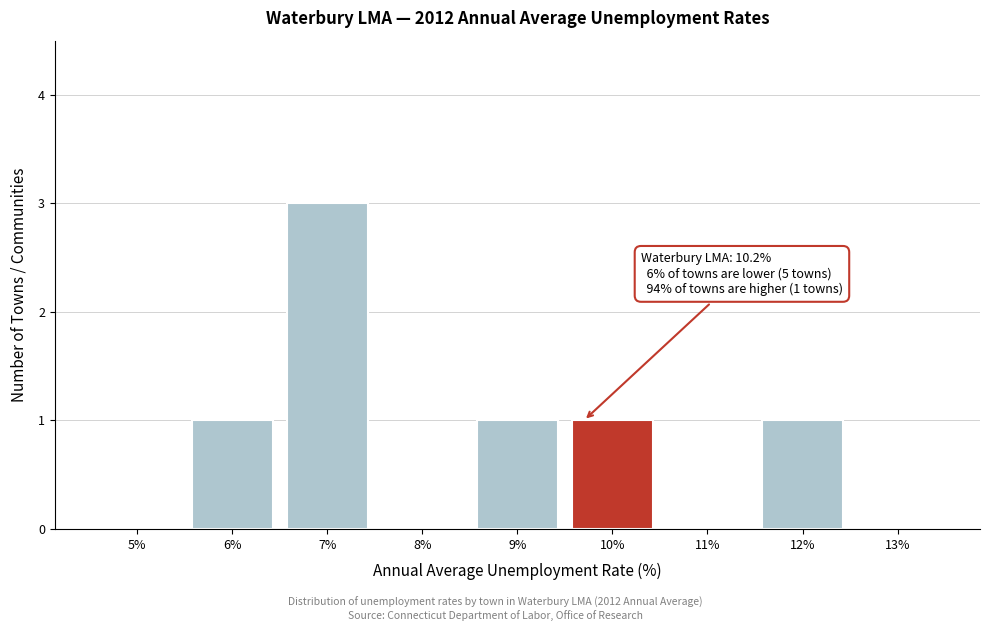

Reading left to right, transcribe all the data shown in this chart.

5%=0	6%=1	7%=3	8%=0	9%=1	10%=1	11%=0	12%=1	13%=0